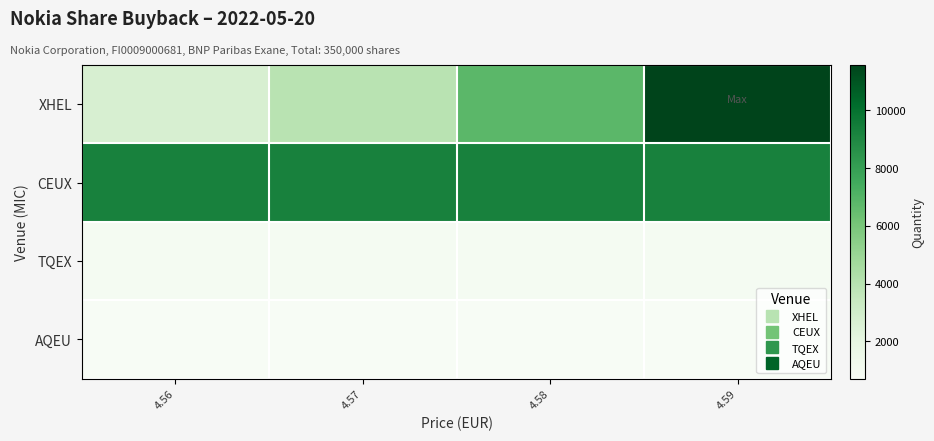

Reading left to right, what are all the values shown in this chart?

XHEL: 4.56=2667	4.57=3907	4.58=6782	4.59=11570
CEUX: 4.56=9263	4.57=9263	4.58=9263	4.59=9263
TQEX: 4.56=918	4.57=918	4.58=918	4.59=918
AQEU: 4.56=709	4.57=709	4.58=709	4.59=709